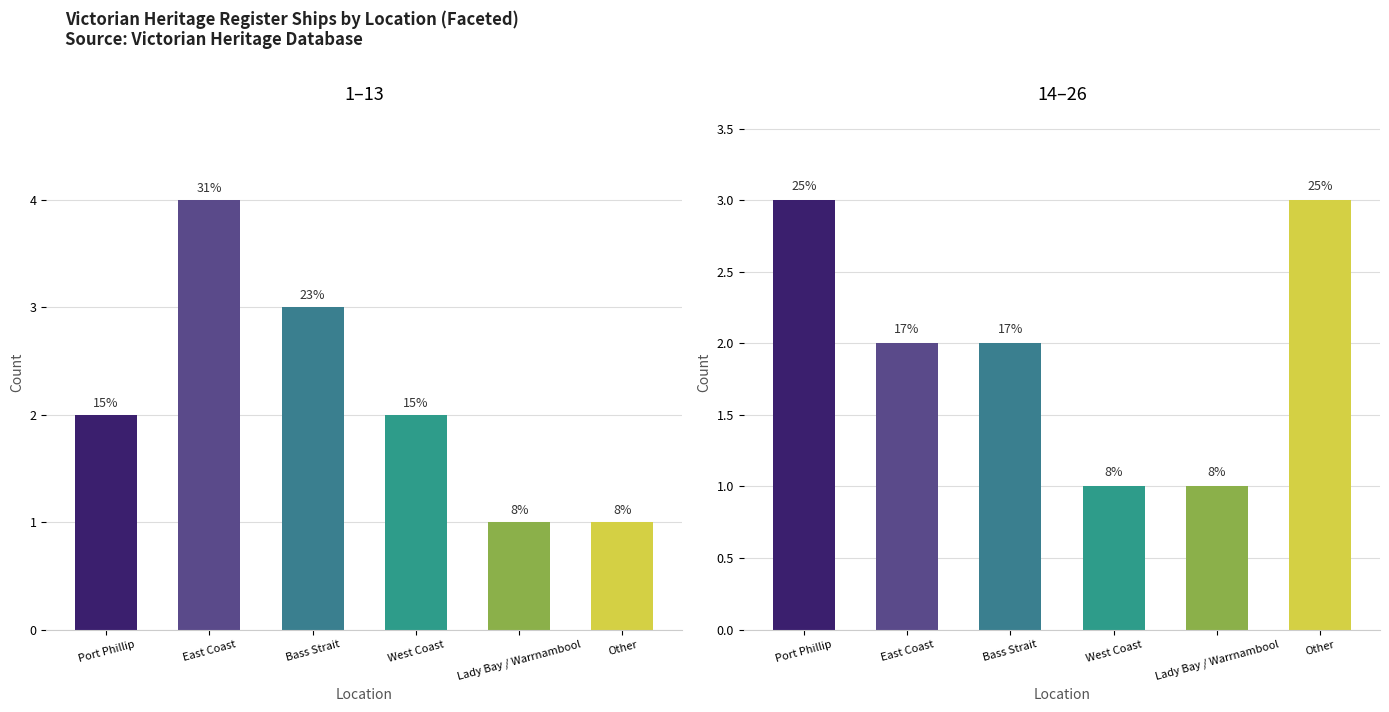

Count the values in the range 3 to 5.

4